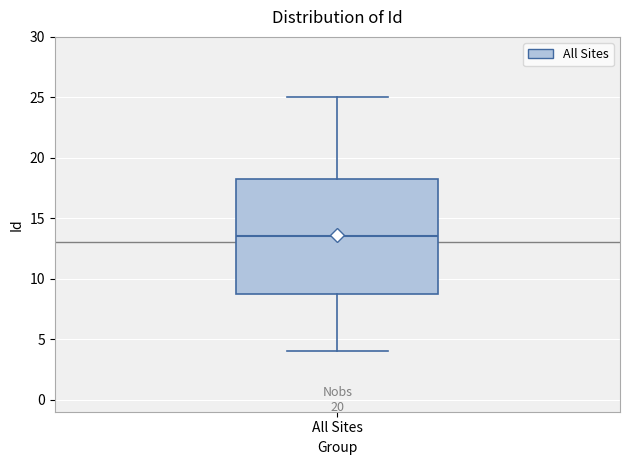

Transcribe this box plot: give where the median line is, the range the box spans, and where the two whiskers end, as read against the y-axis. The values are not printed on the chart, so give them approximately, as read against the axis.

median 13.5, box 9.0 to 18.5, whiskers 4.0 to 25.0